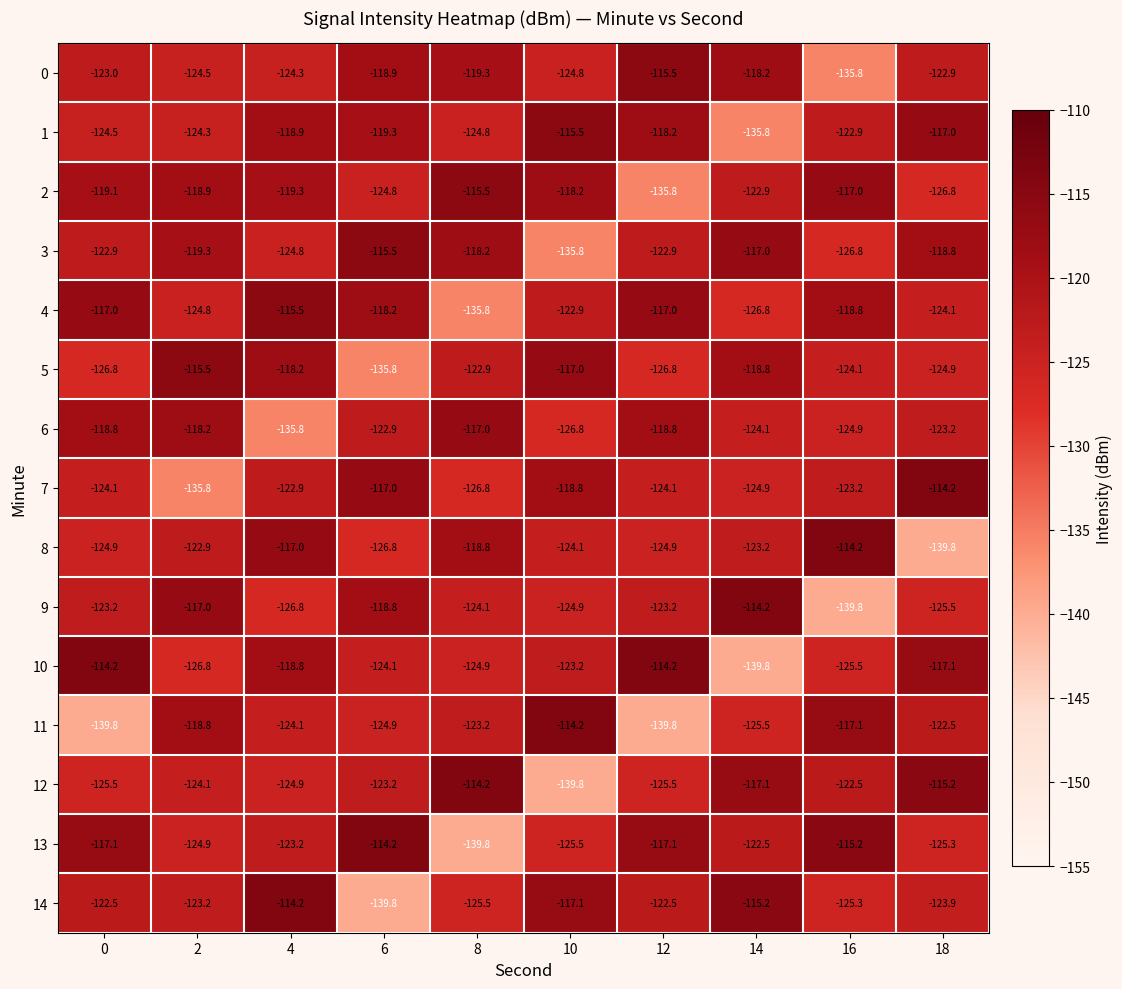

At 14, list the series in order from largest to smallest.

9, 14, 3, 12, 0, 5, 13, 2, 8, 6, 7, 11, 4, 1, 10